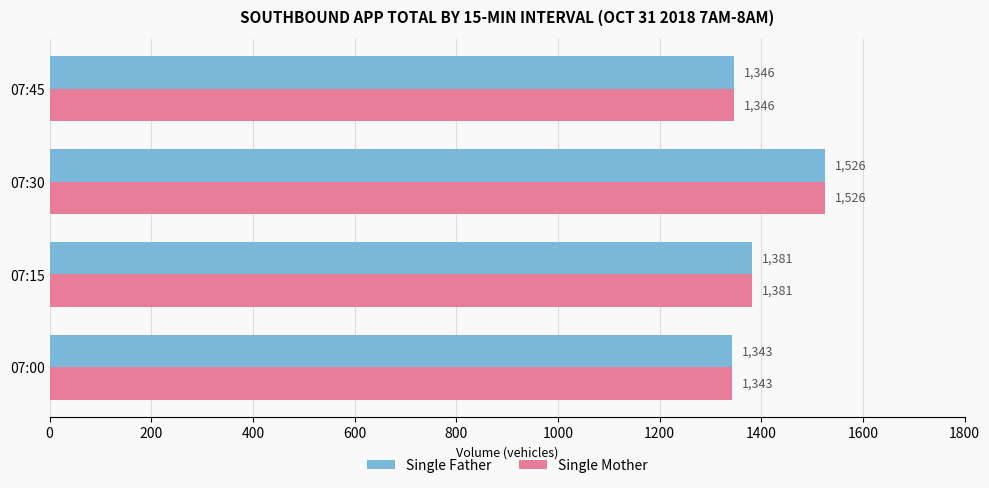

What is the sum of all Single Mother values?

5596